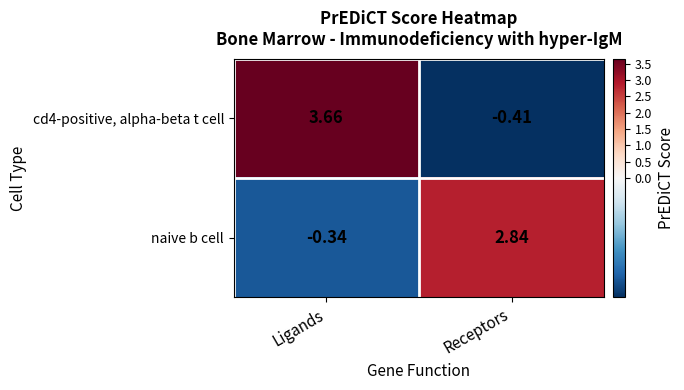

What is the spread (max minus min) of values at Ligands?

4.0